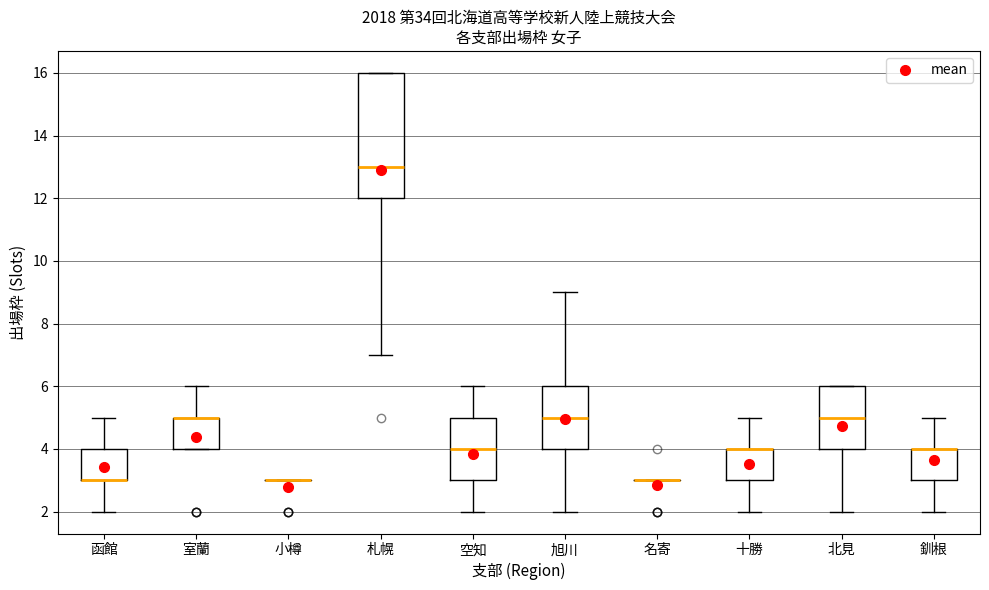

Reading left to right, read every box against the y-axis: the position of its median line, the range the box covers, and the ends of its whiskers. The values are not printed on the chart, so give them approximately, as read against the axis.

函館: median 3 (drawn on the box's lower edge), box 3 to 4, whiskers 2 to 5
室蘭: median 5 (drawn on the box's upper edge), box 4 to 5, whiskers 4 to 6
小樽: box collapsed to a line at 3, whiskers 3 to 3
札幌: median 13, box 12 to 16, whiskers 7 to 16
空知: median 4, box 3 to 5, whiskers 2 to 6
旭川: median 5, box 4 to 6, whiskers 2 to 9
名寄: box collapsed to a line at 3, whiskers 3 to 3
十勝: median 4 (drawn on the box's upper edge), box 3 to 4, whiskers 2 to 5
北見: median 5, box 4 to 6, whiskers 2 to 6
釧根: median 4 (drawn on the box's upper edge), box 3 to 4, whiskers 2 to 5